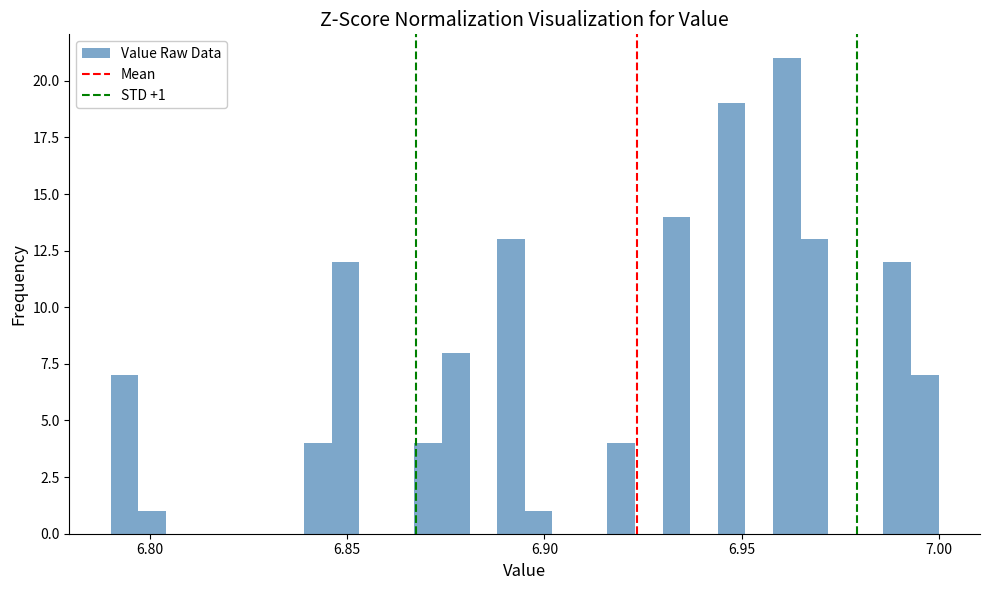

Around what value on the x-axis is the tallest bar? Give the approximate position of its centre, as read against the axis.

6.960